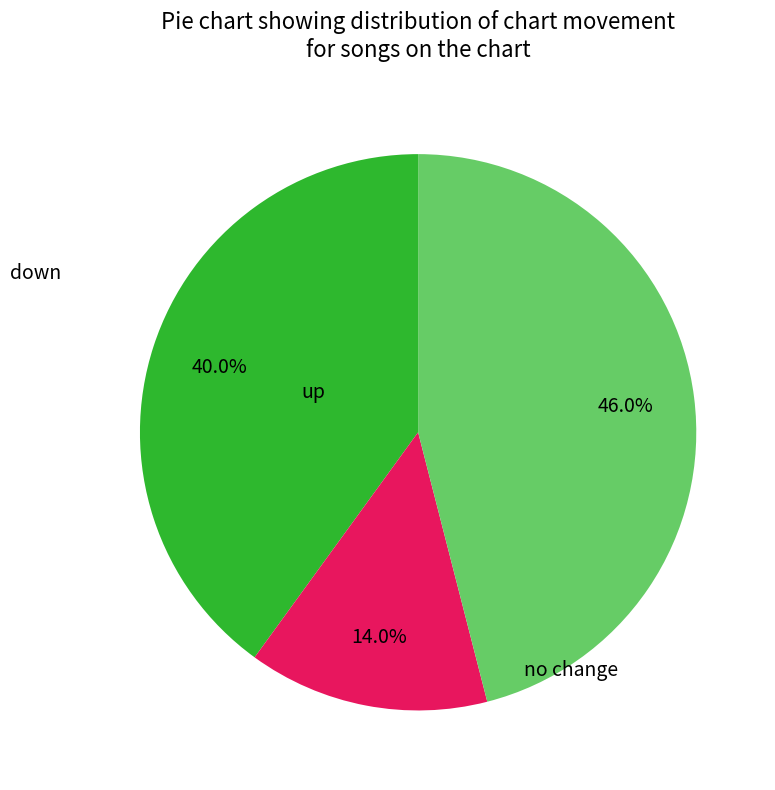

Is there any slice that represents more than half of the pie?

No